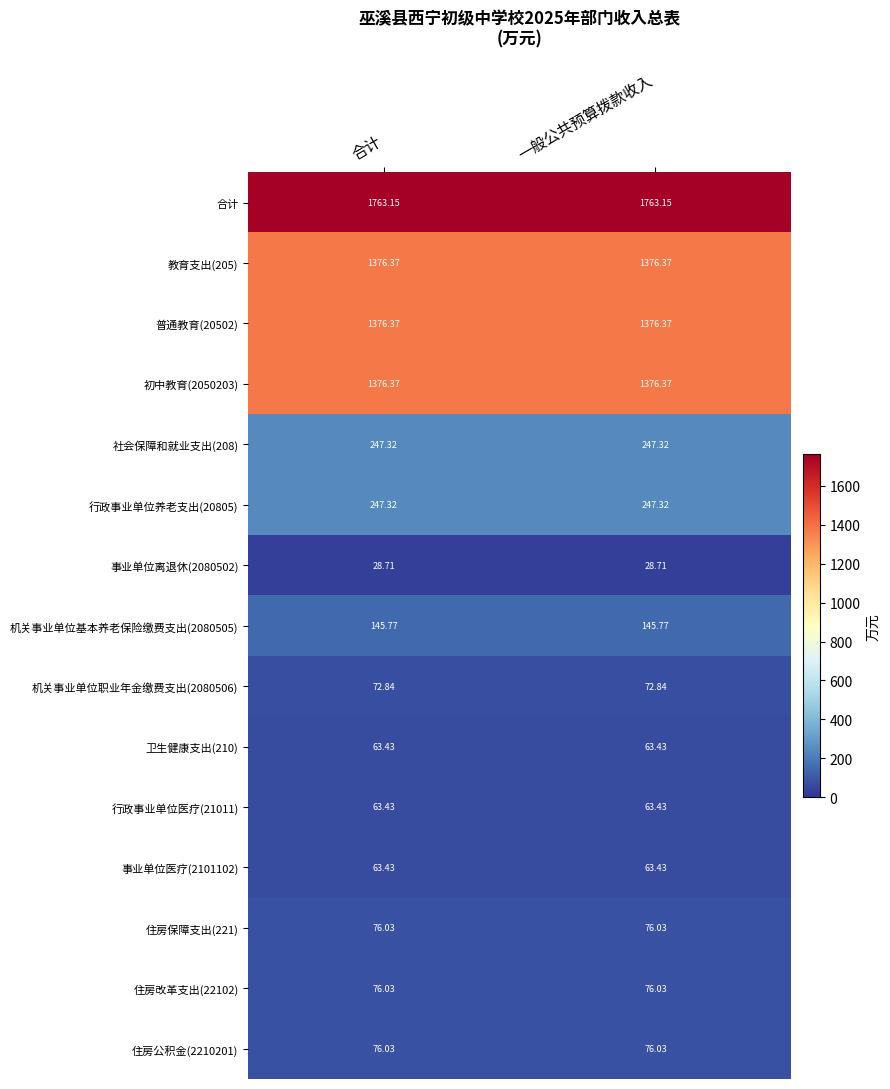

Is the value of 社会保障和就业支出(208) at 合计 greater than the value of 住房保障支出(221) at 合计?

Yes